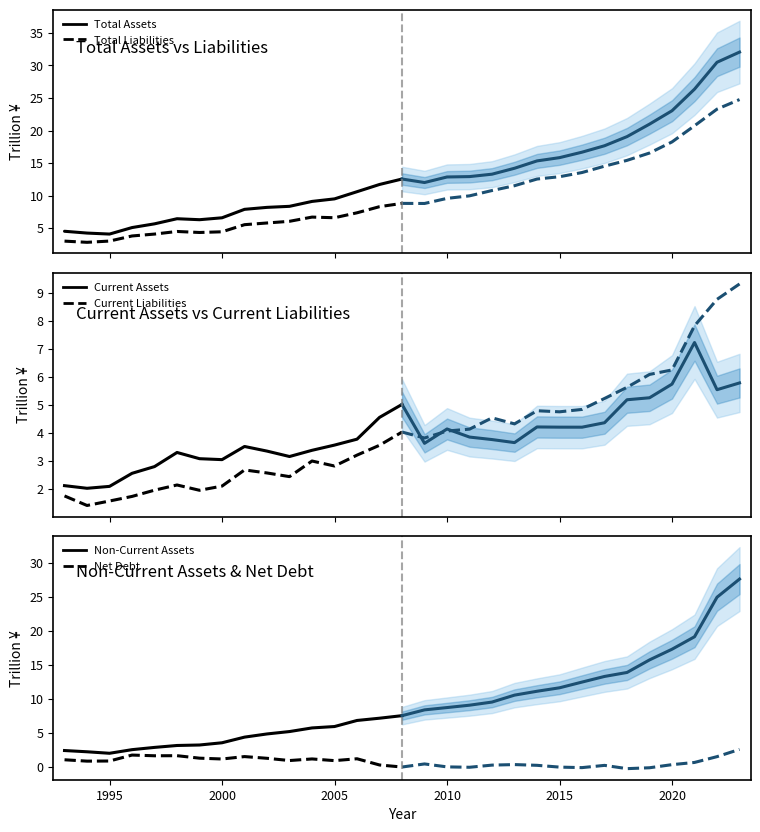

Reading left to right, extract all data points from this chart.

Total Assets: 4.5	4.3	4.1	5.1	5.7	6.5	6.3	6.6	7.9	8.2	8.4	9.1	9.5	10.6	11.7	12.6
Total Liabilities: 3.0	2.8	3.0	3.8	4.1	4.5	4.3	4.4	5.5	5.8	6.1	6.7	6.6	7.4	8.3	8.8
Total Current Assets: 2.1	2.0	2.1	2.6	2.8	3.3	3.1	3.0	3.5	3.3	3.1	3.4	3.6	3.8	4.5	5.0
Total Current Liabilities: 1.7	1.4	1.6	1.7	1.9	2.1	1.9	2.1	2.7	2.6	2.4	3.0	2.8	3.2	3.6	4.0
Non-Current Assets: 2.4	2.2	2.0	2.5	2.9	3.2	3.2	3.6	4.4	4.9	5.2	5.7	5.9	6.8	7.2	7.5
Net Debt: 1.1	0.9	0.9	1.8	1.7	1.7	1.3	1.2	1.5	1.3	0.9	1.2	0.9	1.2	0.3	-0.0